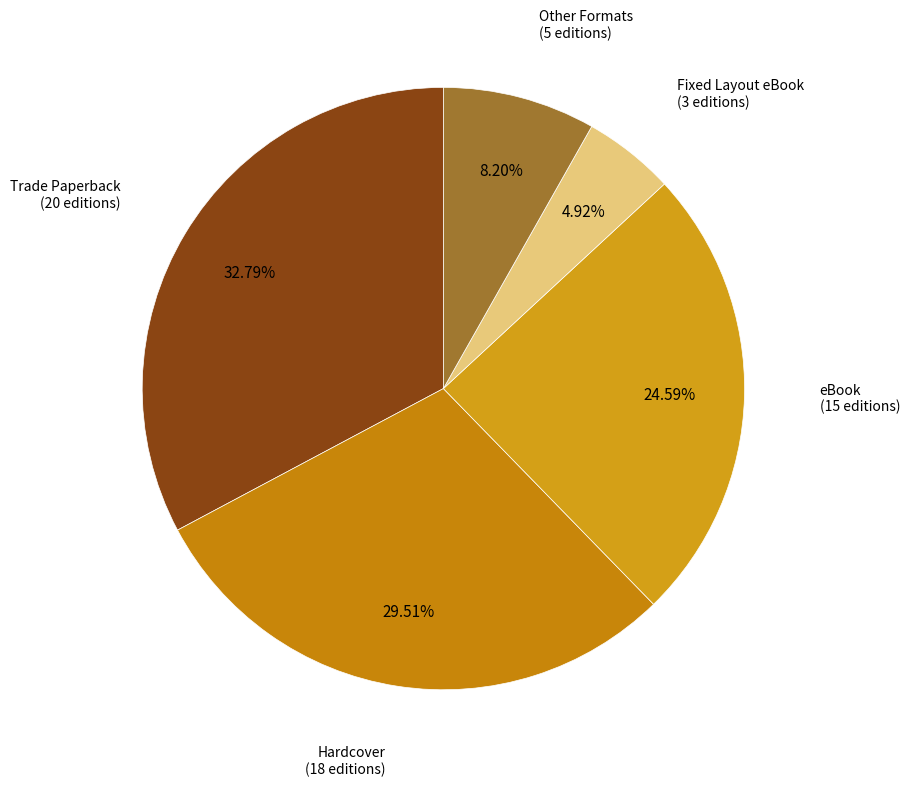

Is there a majority slice in this chart?

No